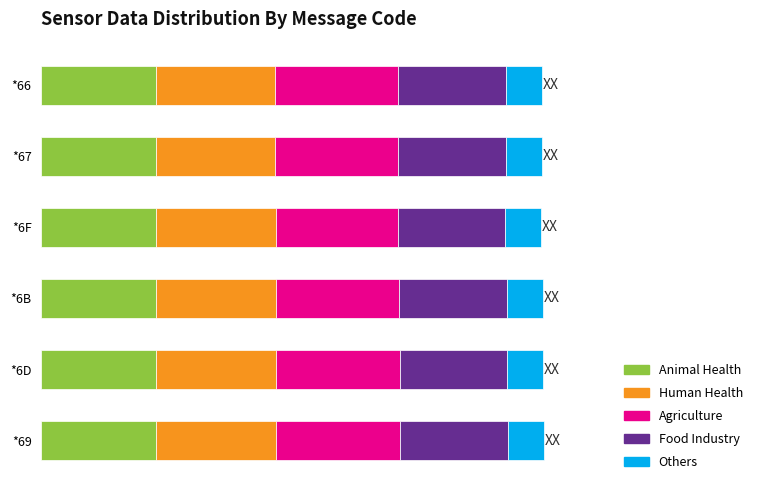

How many distinct data groups are displayed?

5